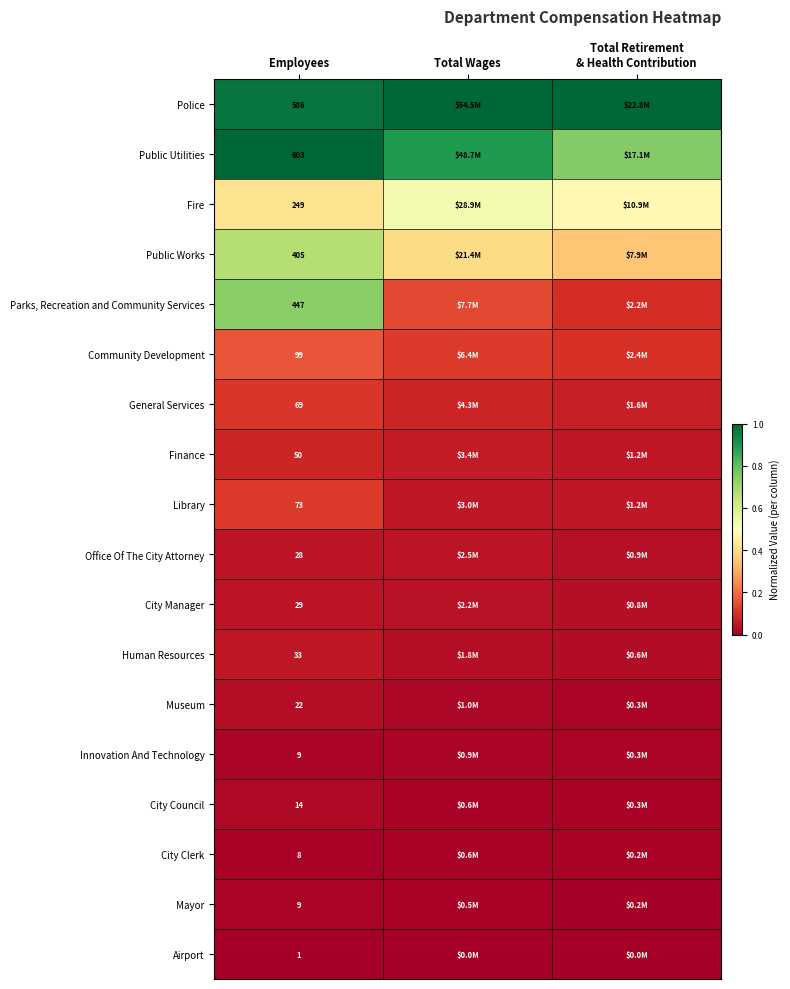

Between Employees and Total Retirement
& Health Contribution, which is larger?

Total Retirement
& Health Contribution